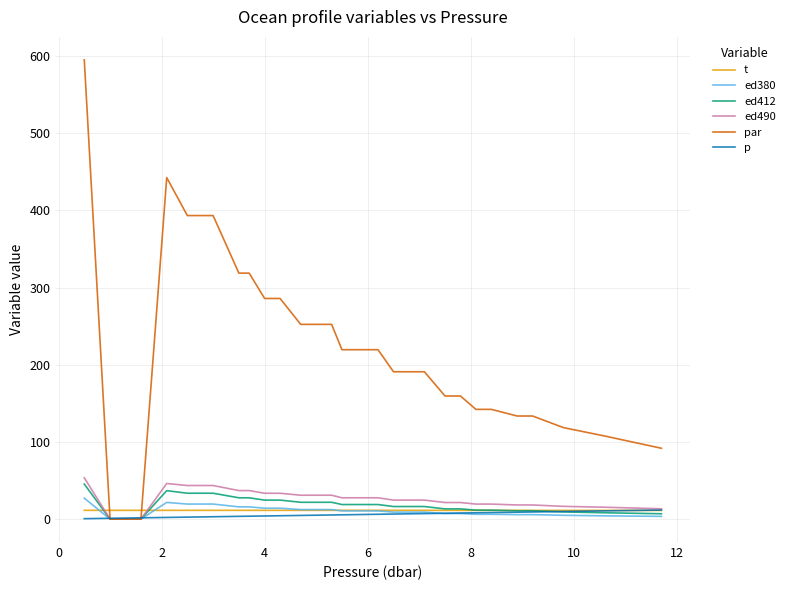

What is the greatest value displayed?

595.0